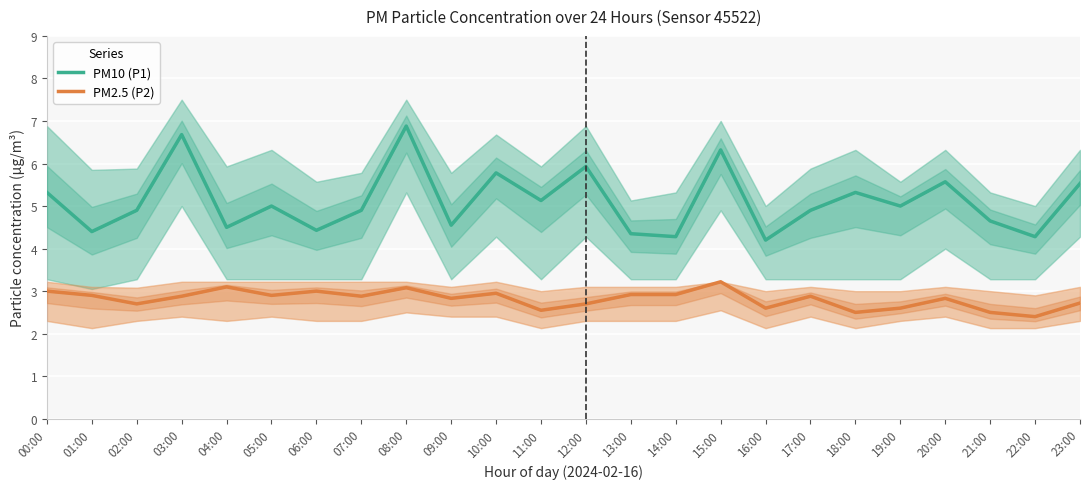

What is the lowest value of the PM10 (P1) series?

4.2